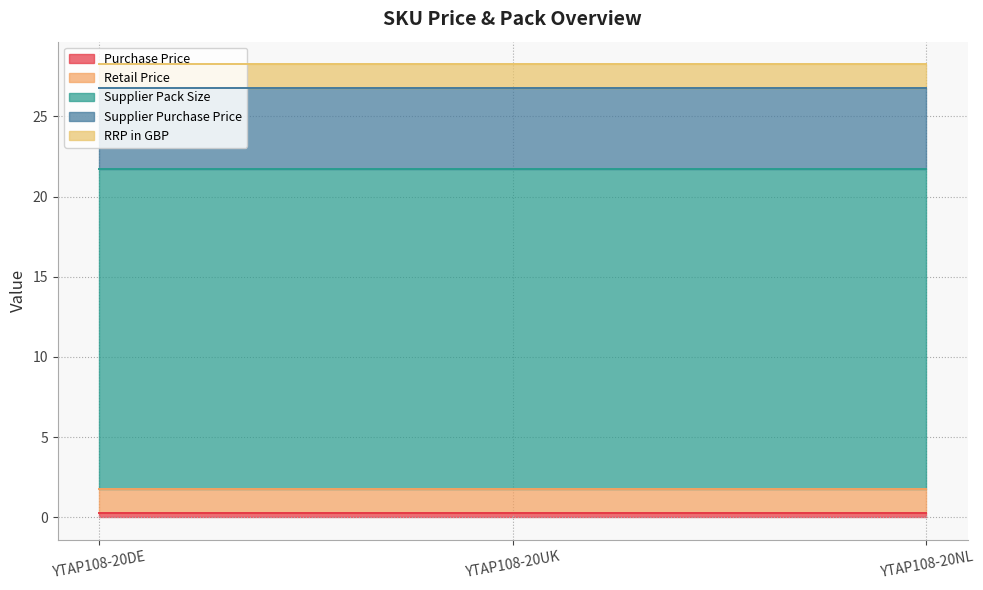

Reading left to right, transcribe all the data shown in this chart.

Purchase Price: 0.2	0.2	0.2
Retail Price: 1.5	1.5	1.5
Supplier Pack Size: 20.0	20.0	20.0
Supplier Purchase Price: 5.0	5.0	5.0
RRP in GBP: 1.5	1.5	1.5